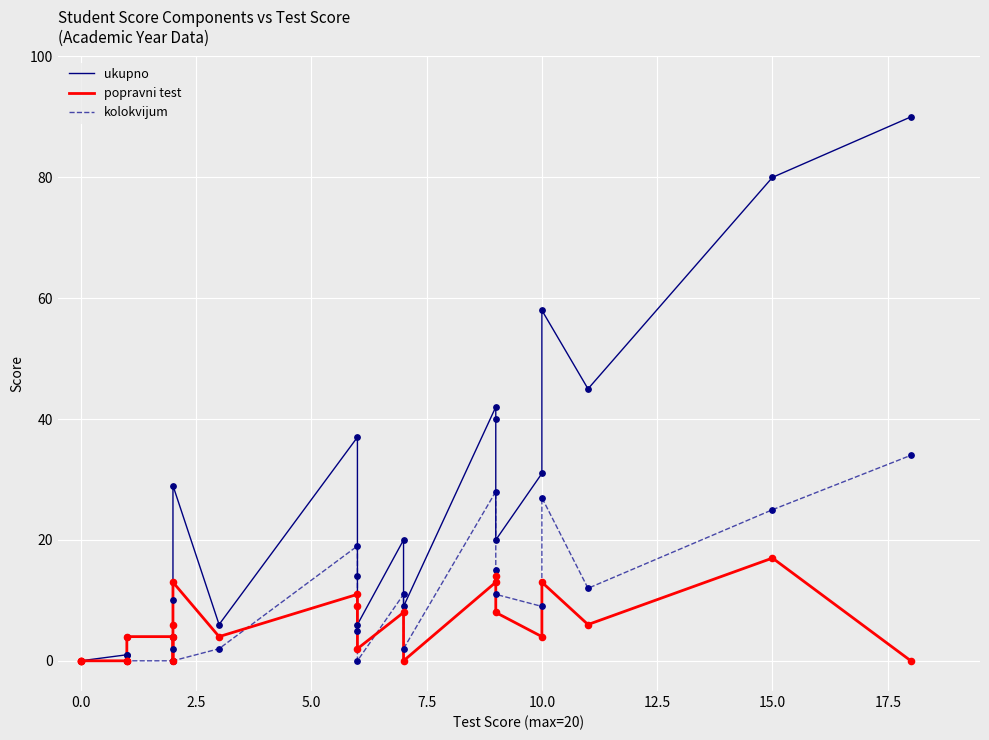

Is the value of popravni test at 19 greater than the value of ukupno at 20.0?

No